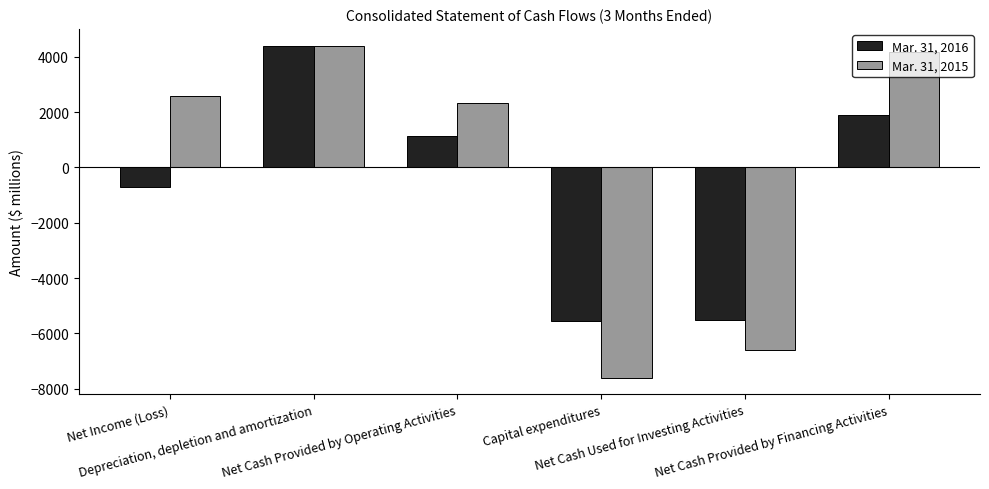

Rank the categories by Mar. 31, 2015 value from lowest to highest.

Capital expenditures, Net Cash Used for Investing Activities, Net Cash Provided by Operating Activities, Net Income (Loss), Net Cash Provided by Financing Activities, Depreciation, depletion and amortization